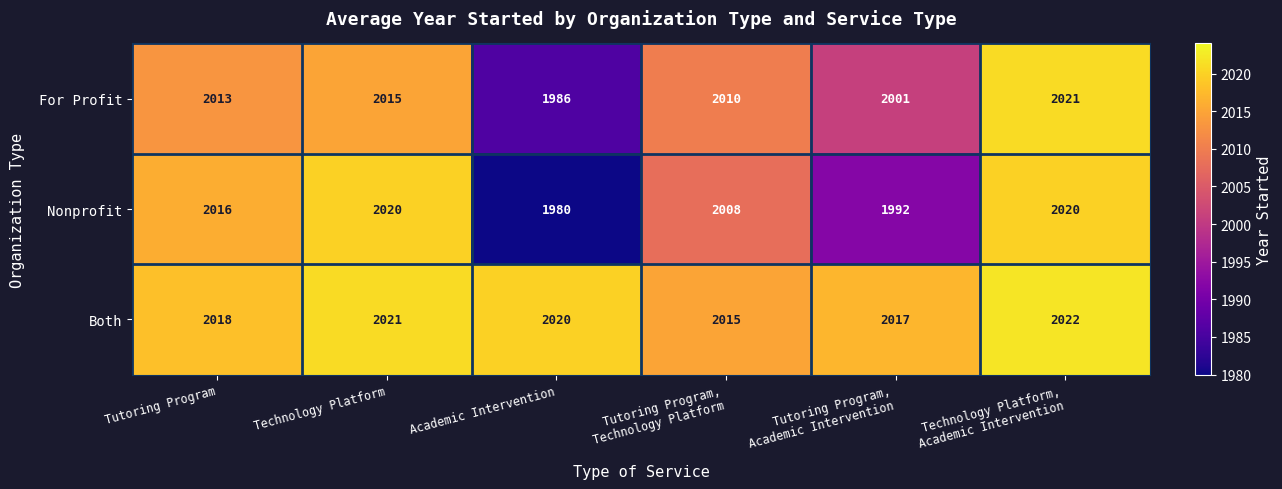

How many values in the For Profit series are below 2013?

3